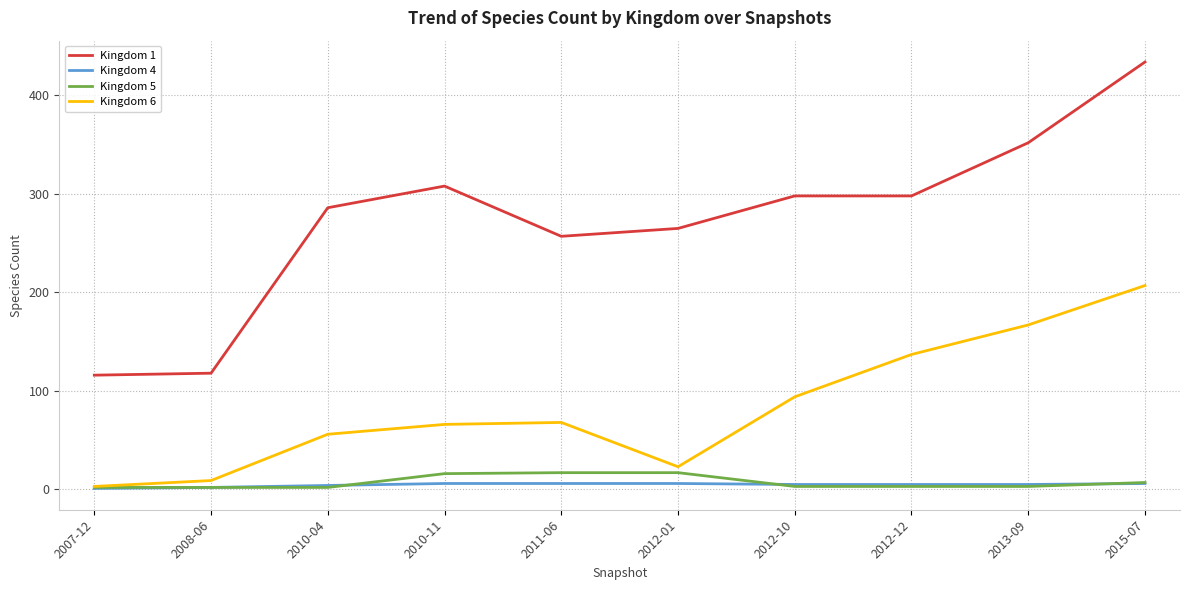

At which category is the sum across all series the highest?

2015-07